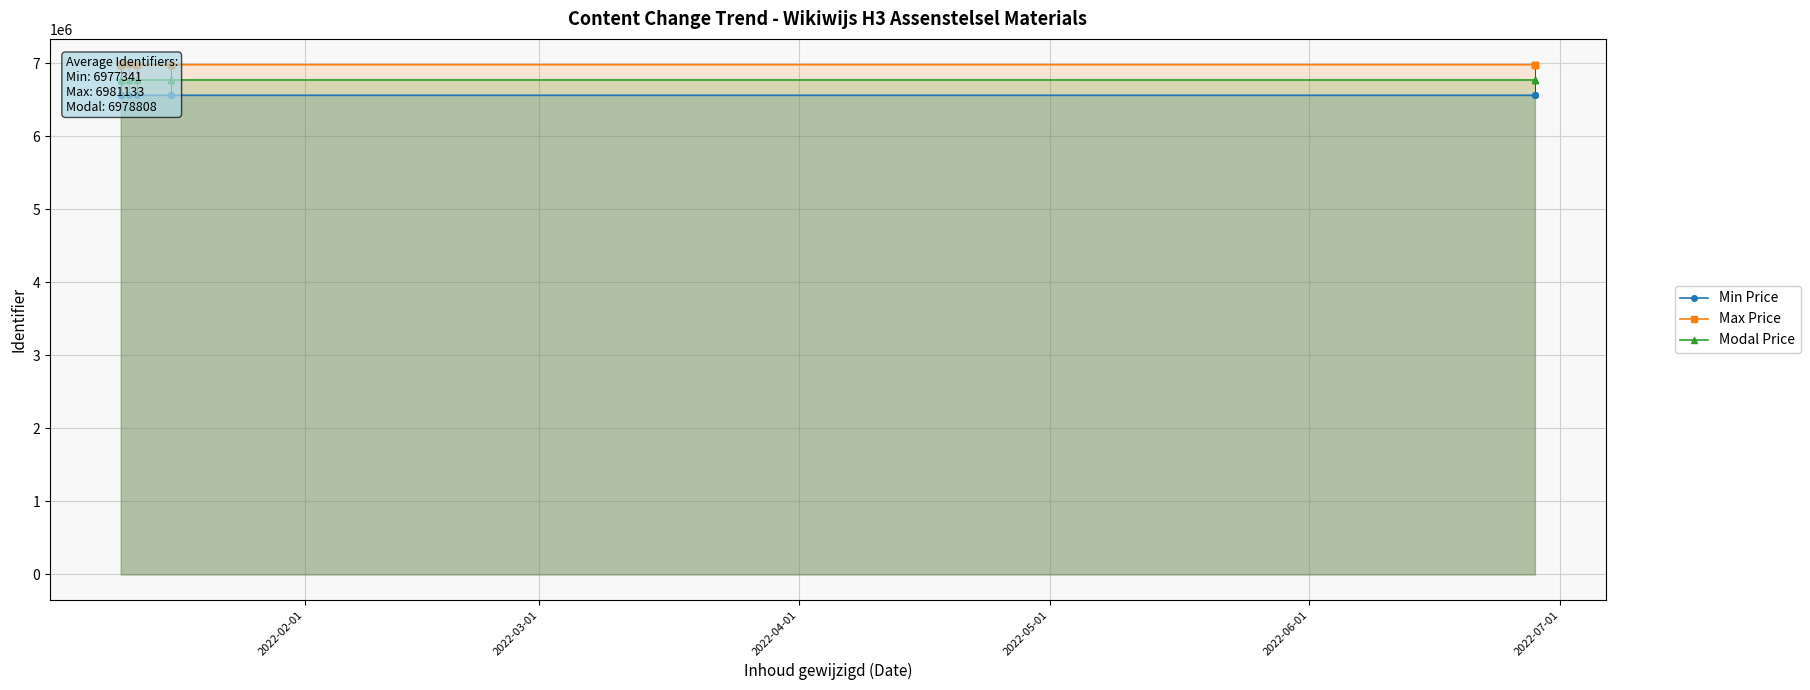

True or false: Modal Price and Max Price cross at least once.

False